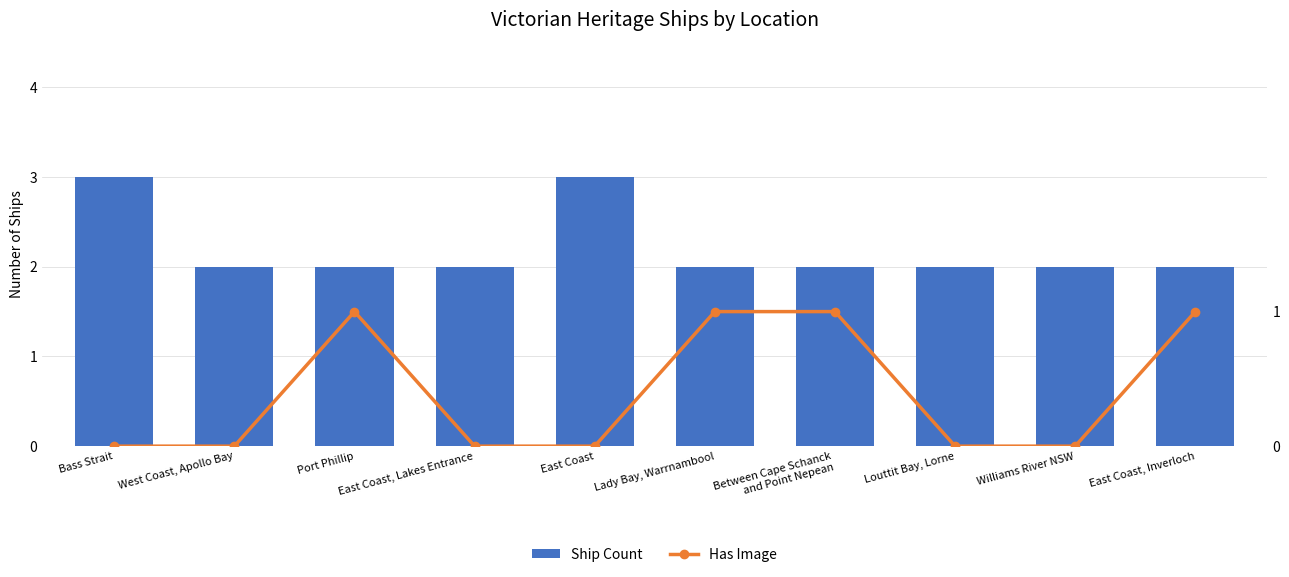

Which label corresponds to the largest value in the chart?

Bass Strait